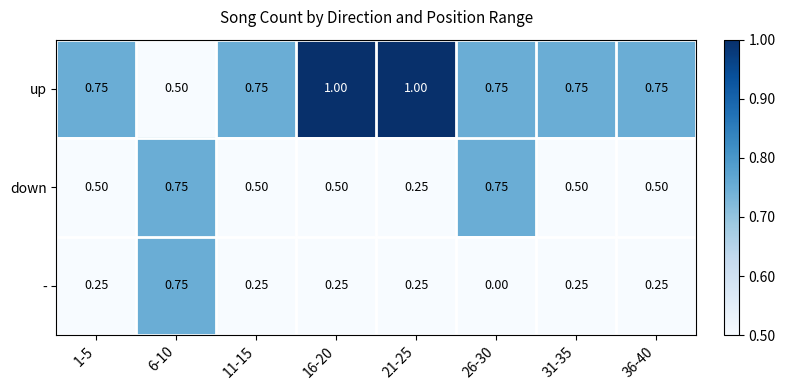

Which series changed the most between 21-25 and 26-30?

down